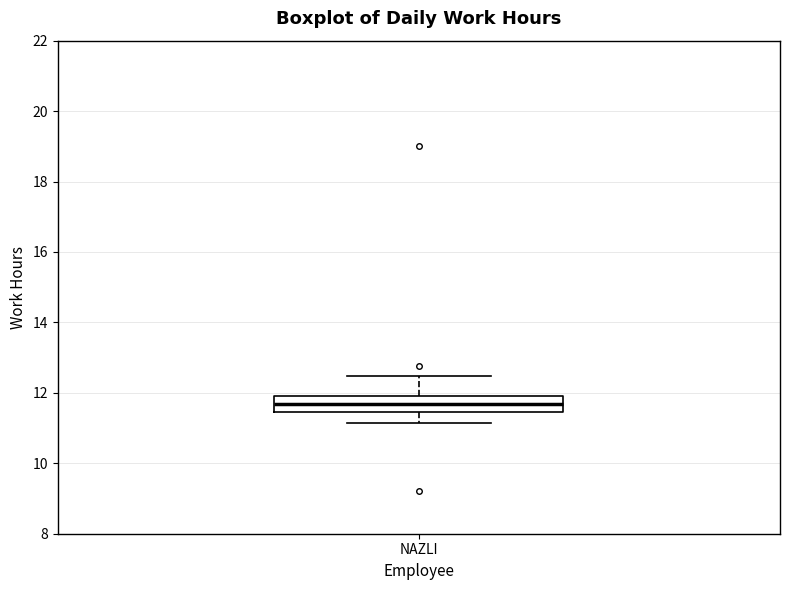

Transcribe this box plot: give where the median line is, the range the box spans, and where the two whiskers end, as read against the y-axis. The values are not printed on the chart, so give them approximately, as read against the axis.

median 11.6, box 11.4 to 12.0, whiskers 11.2 to 12.4